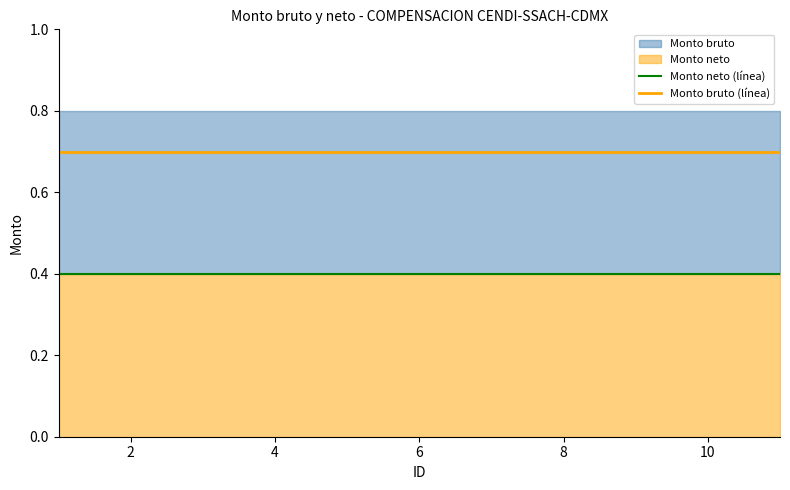

True or false: Monto neto (línea) and Monto bruto (línea) cross at least once.

False